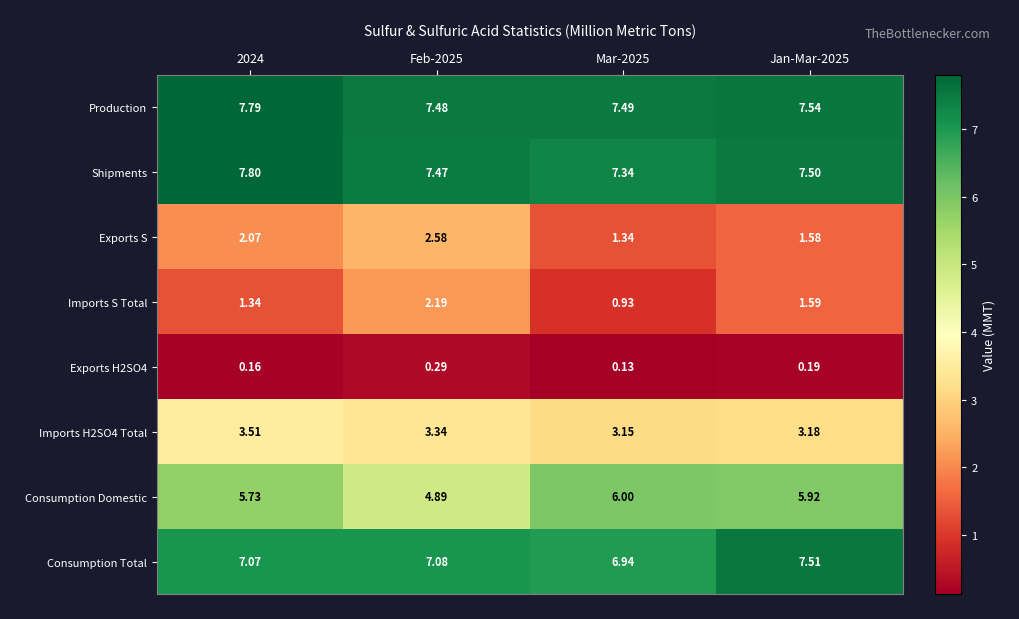

Which series has the largest total across all categories?

Production